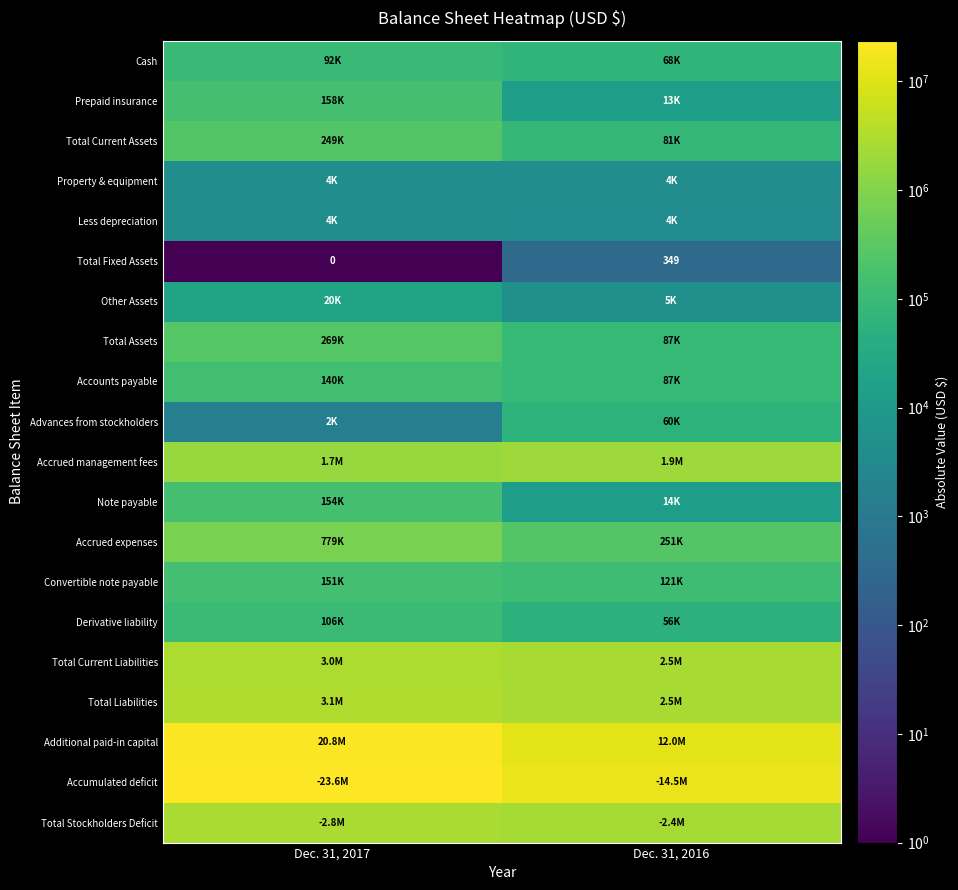

Which category has the lowest value in the Total Fixed Assets series?

Dec. 31, 2017